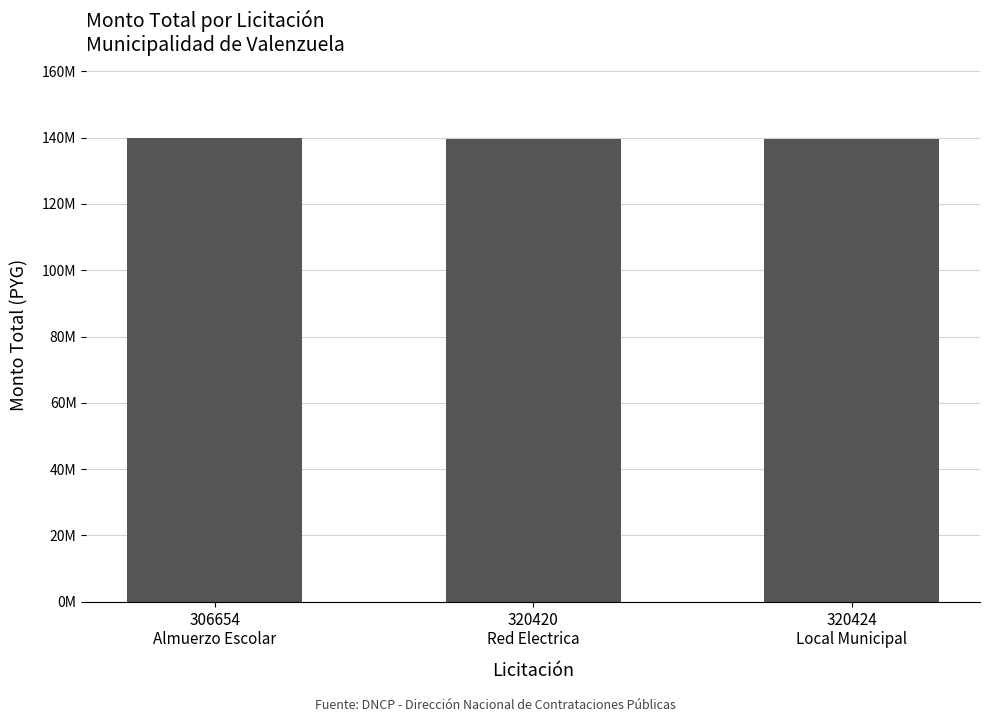

What is the difference between the maximum and minimum values?

421900